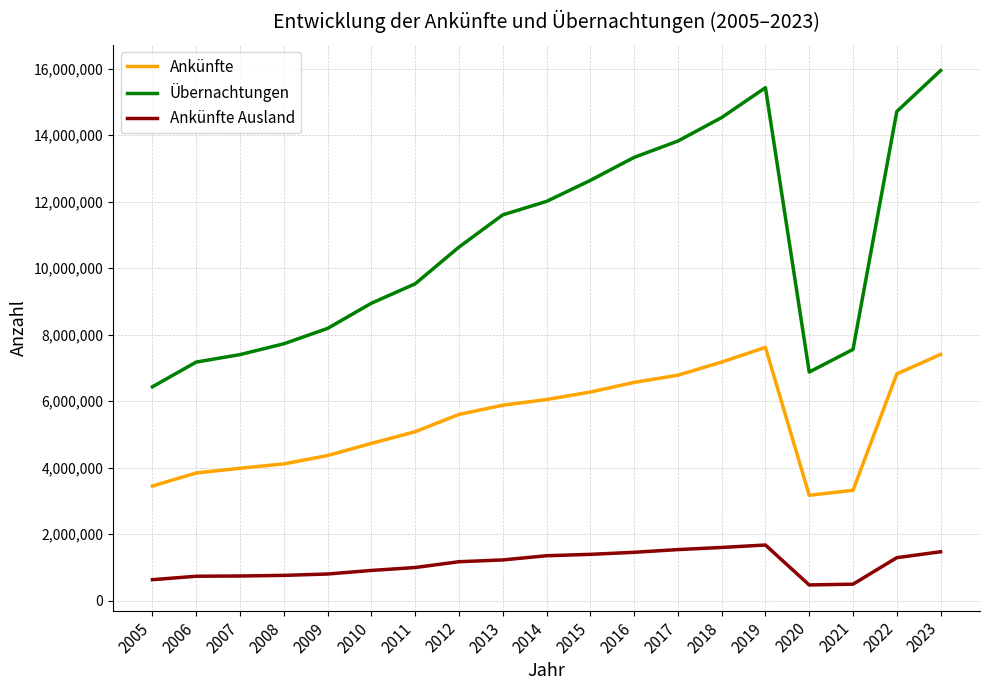

What is the difference between the maximum and minimum values in the Ankünfte series?

4447171